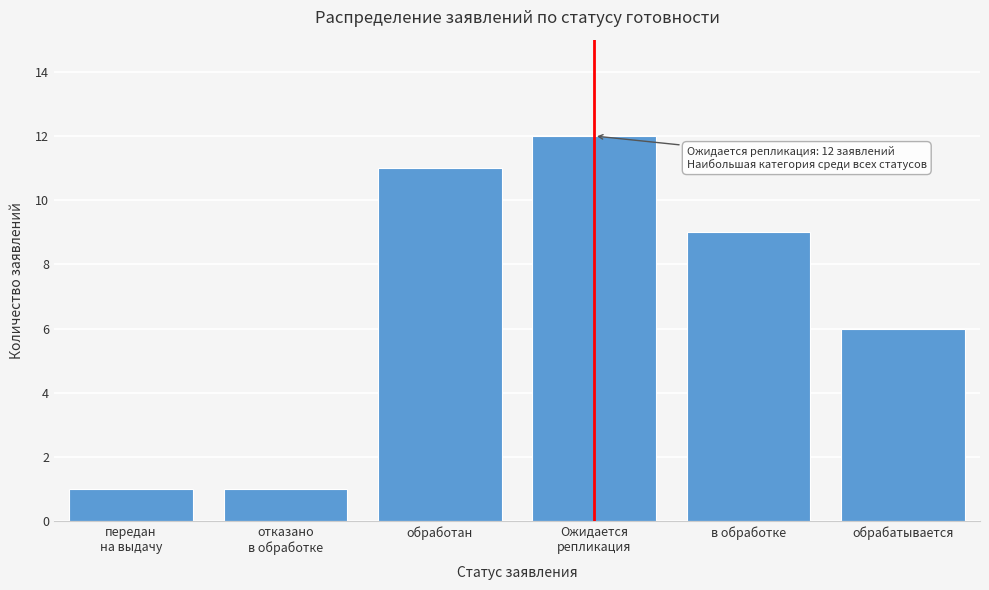

Reading right to left, transcribe all the data shown in this chart.

6	9	12	11	1	1